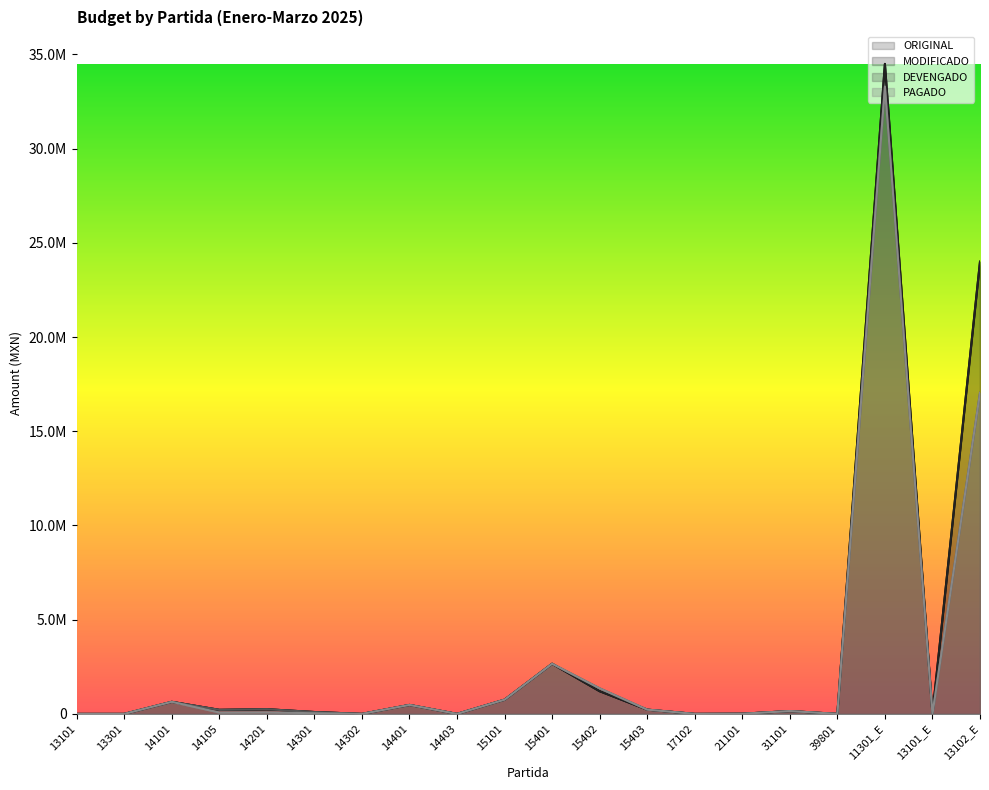

At which category is the sum across all series the highest?

11301_E